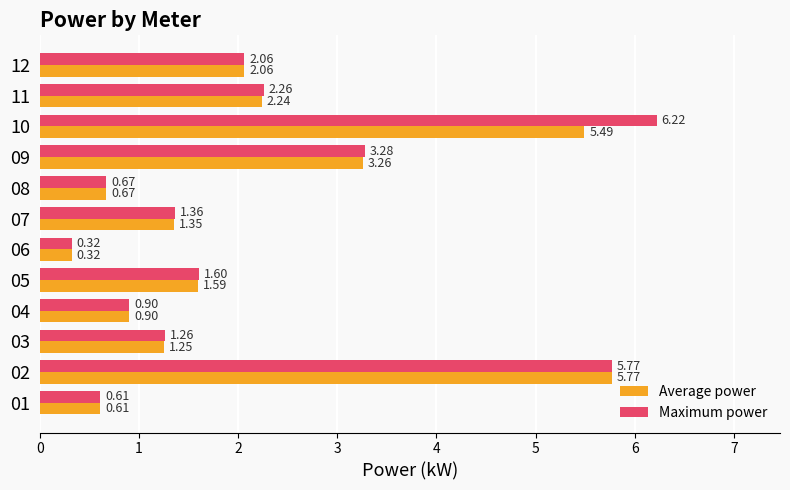

Which series has the widest spread of values?

Maximum power